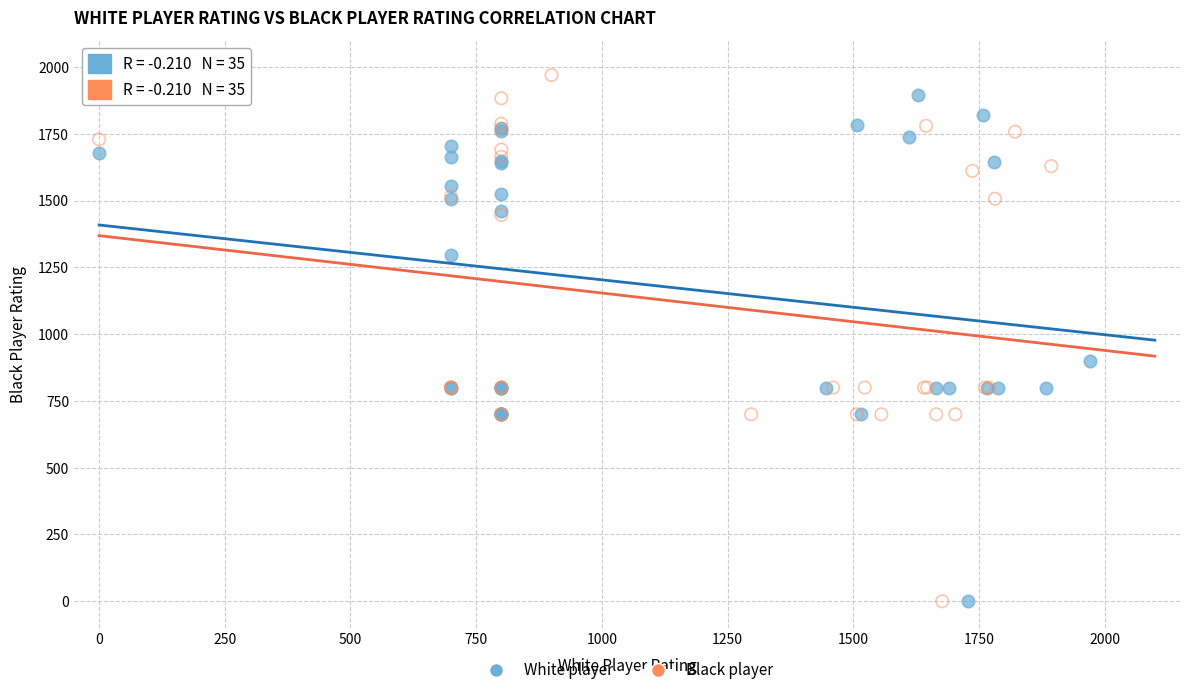

What are all the series names shown in the legend?

White player, Black player